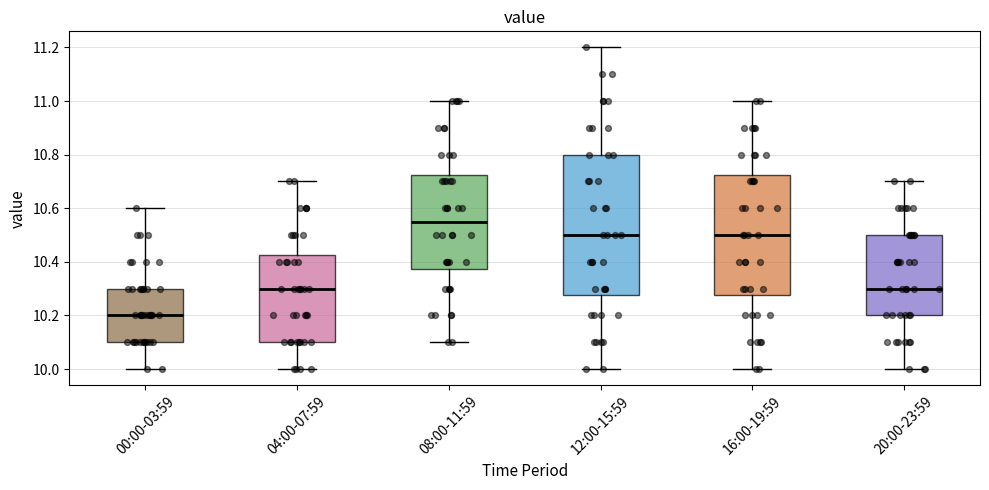

Where does the median line of the box for 08:00-11:59 sit on the y-axis? The values are not printed on the chart, so give them approximately, as read against the axis.

10.56